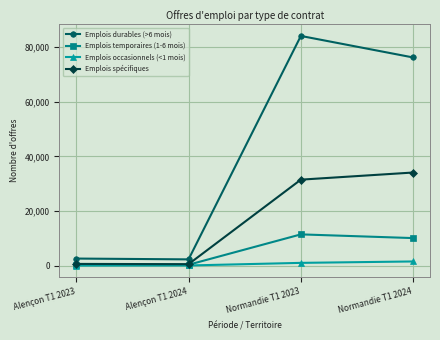

What is the difference between the maximum and minimum values in the Emplois spécifiques series?

33546